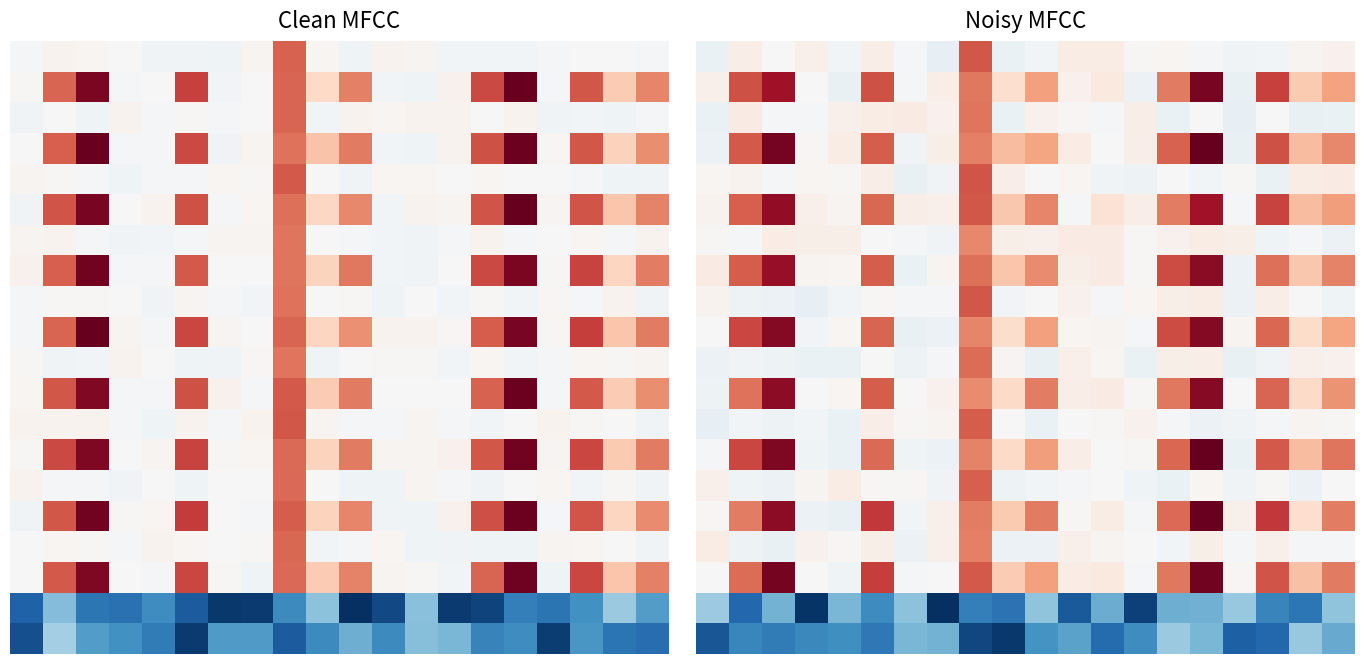

What is the total value across all series at 6?

81.3